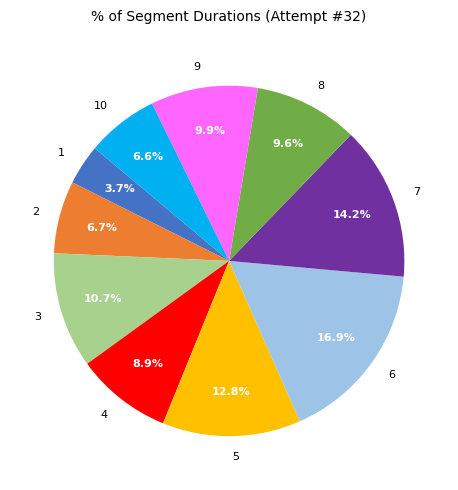

To the nearest percent, what portion does 5 represent?

13%